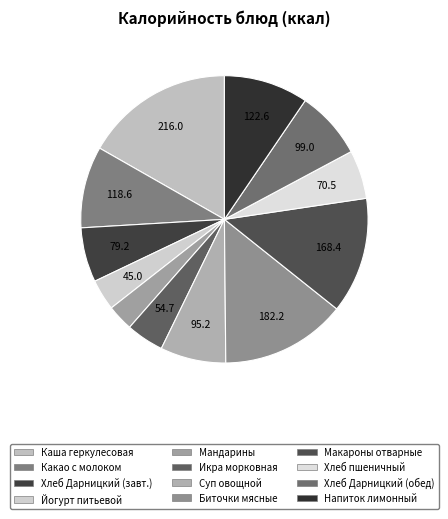

Do Хлеб Дарницкий (обед) and Какао с молоком together represent more than half of the pie?

No